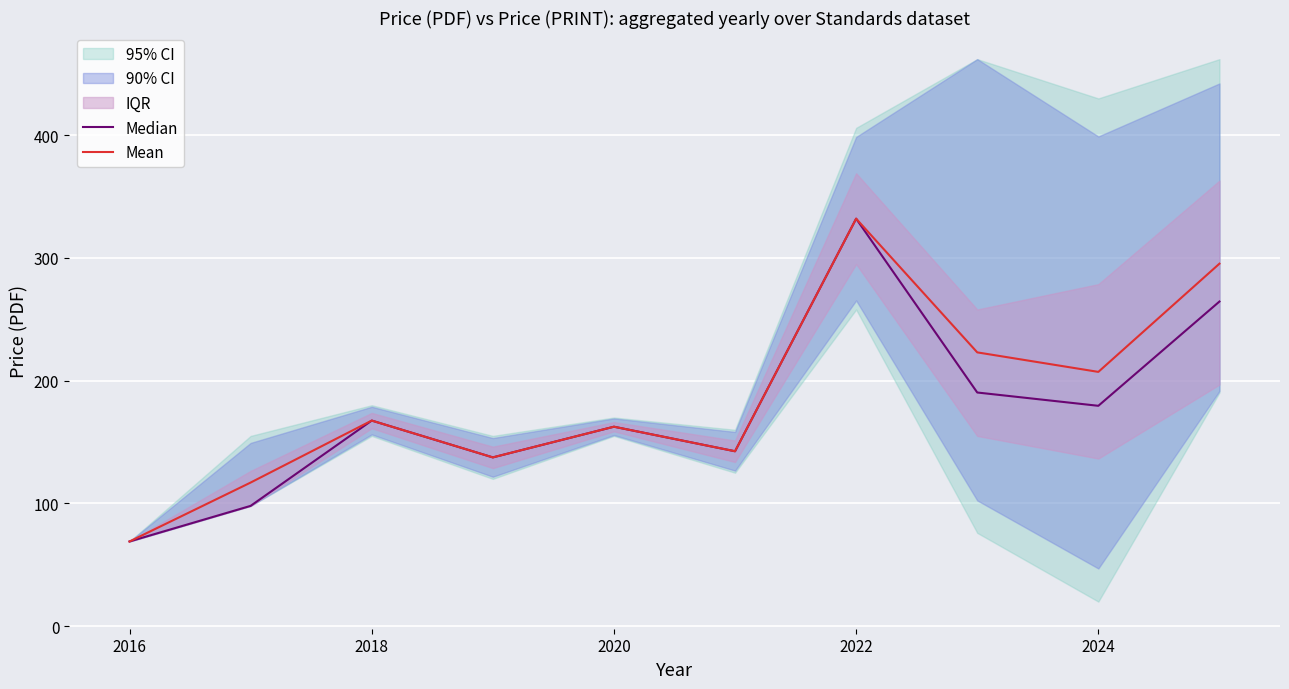

At which label does Mean reach its minimum?

2016